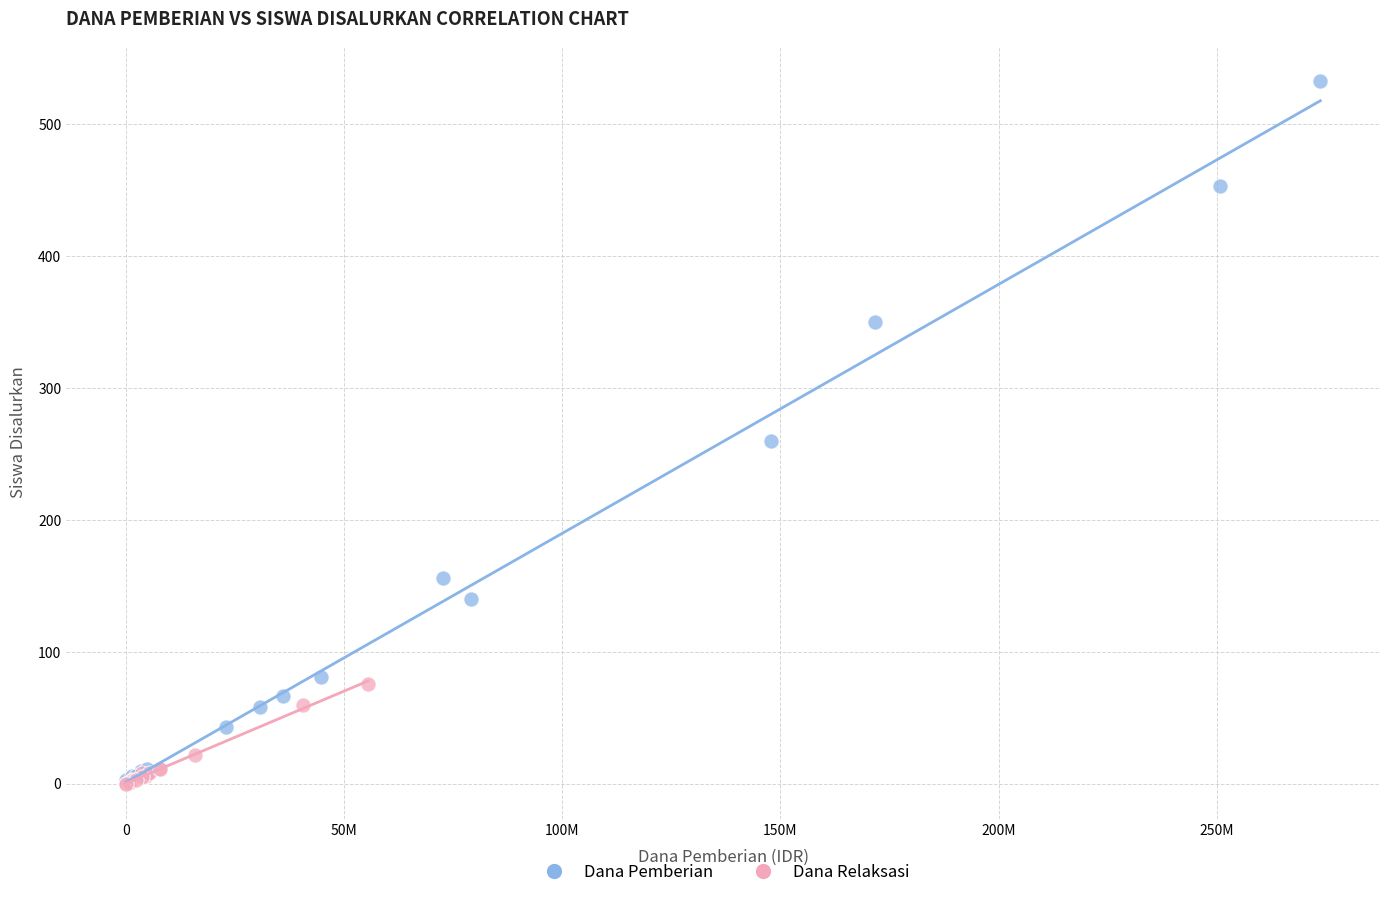

Which series has the largest Y range (max minus min)?

Dana Pemberian